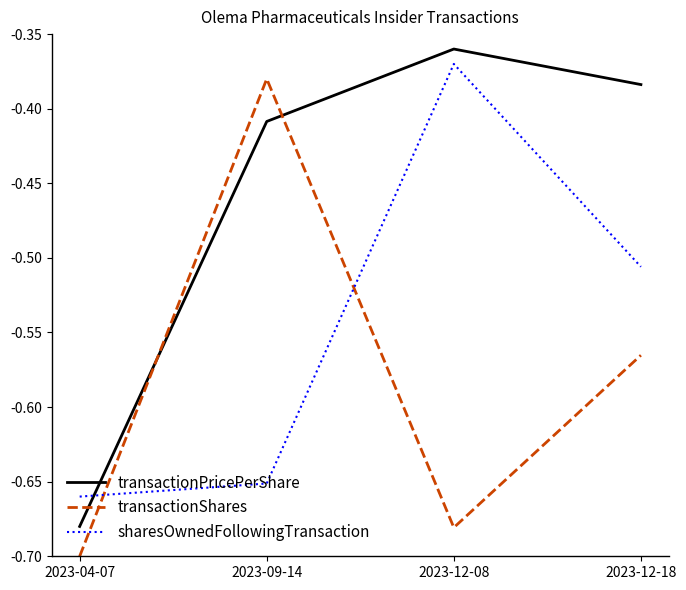

Where do transactionShares and transactionPricePerShare first cross each other?

2023-04-07 and 2023-09-14